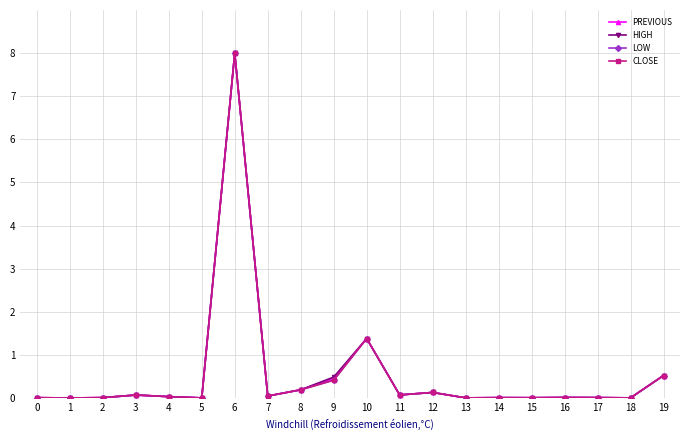

True or false: PREVIOUS has more than 1 points higher than both neighbors.

True